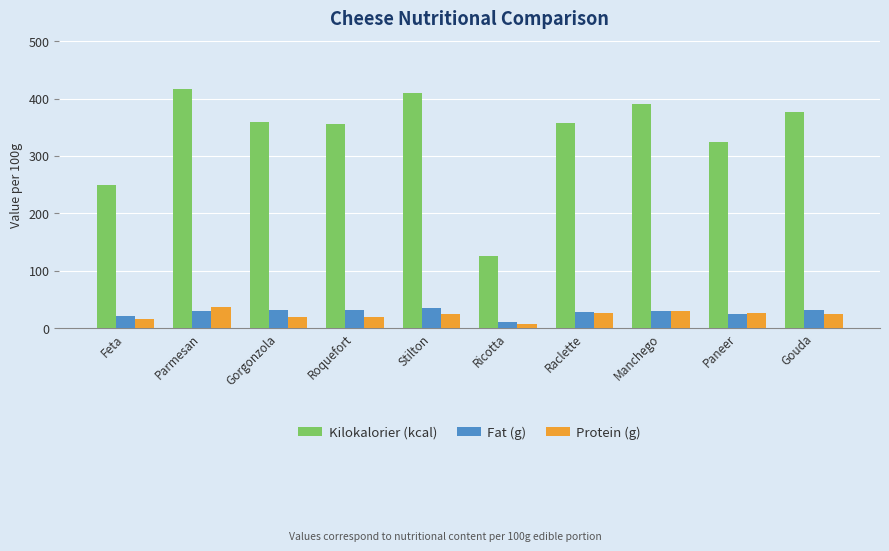

Does the chart contain stacked bars?

No